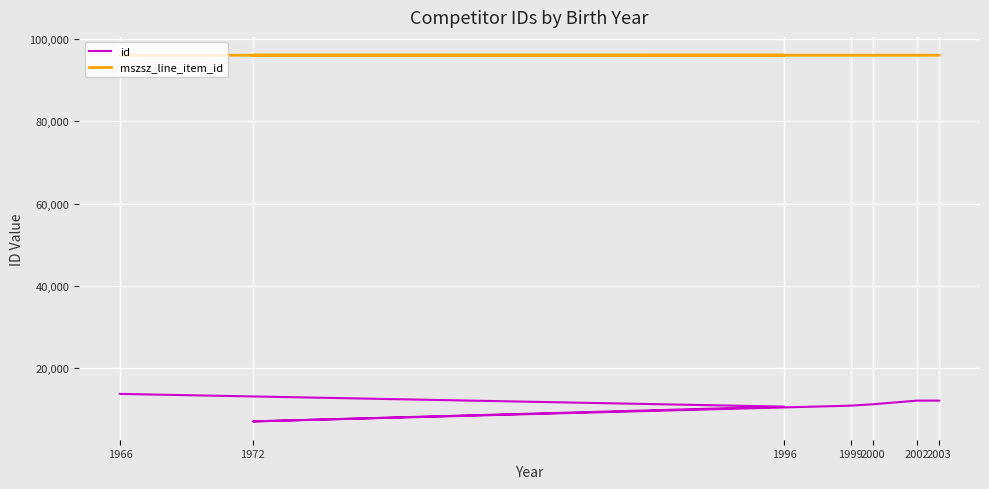

Is the value of mszsz_line_item_id at 2003 greater than the value of id at 1999?

Yes